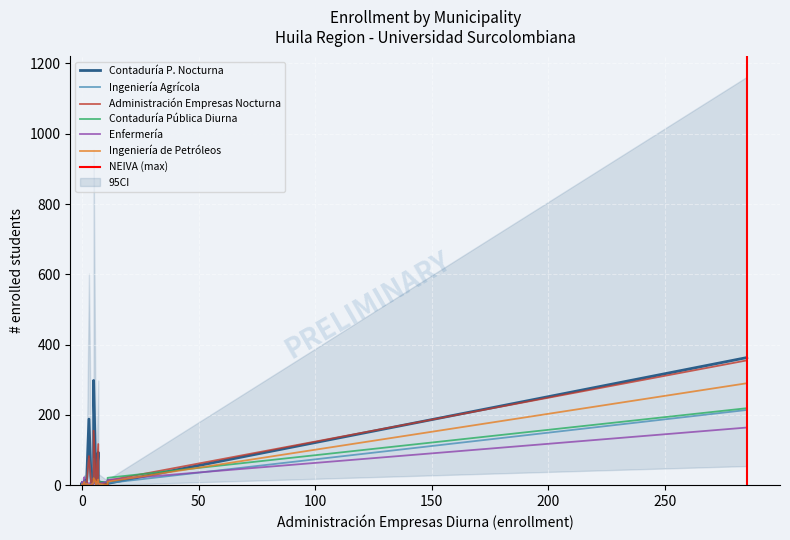

Reading left to right, extract all data points from this chart.

Contaduría Pública Nocturna: NEIVA=363	ACEVEDO=1	AGRADO=2	AIPE=6	ALGECIRAS=5	ALTAMIRA=1	BARAYA=3	CAMPOALEGRE=4	COLOMBIA=2	ELIAS=3	GARZON=93	GIGANTE=9	GUADALUPE=6	HOBO=0	IQUIRA=2	ISNOS=3	LA ARGENTINA=2	LA PLATA=188	NATAGA=6	OPORAPA=1	PALERMO=5	PALESTINA=2	PITAL=6	PITALITO=298	RIVERA=10	SALADOBLANCO=4	SAN AGUSTIN=9	SANTA MARIA=1	SUAZA=1	TARQUI=5	TELLO=3	TERUEL=2	TESALIA=9	TIMANA=14	VILLAVIEJA=0	YAGUARA=9	DESCONOCIDO=19
Ingeniería Agrícola: NEIVA=214	ACEVEDO=2	AGRADO=5	AIPE=4	ALGECIRAS=6	ALTAMIRA=1	BARAYA=0	CAMPOALEGRE=1	COLOMBIA=8	ELIAS=5	GARZON=91	GIGANTE=12	GUADALUPE=3	HOBO=2	IQUIRA=1	ISNOS=2	LA ARGENTINA=1	LA PLATA=76	NATAGA=6	OPORAPA=2	PALERMO=6	PALESTINA=1	PITAL=11	PITALITO=75	RIVERA=8	SALADOBLANCO=0	SAN AGUSTIN=3	SANTA MARIA=4	SUAZA=1	TARQUI=14	TELLO=5	TERUEL=2	TESALIA=4	TIMANA=11	VILLAVIEJA=0	YAGUARA=3	DESCONOCIDO=11
Administración Empresas Nocturna: NEIVA=355	ACEVEDO=1	AGRADO=3	AIPE=2	ALGECIRAS=0	ALTAMIRA=3	BARAYA=5	CAMPOALEGRE=2	COLOMBIA=1	ELIAS=1	GARZON=117	GIGANTE=3	GUADALUPE=2	HOBO=0	IQUIRA=1	ISNOS=1	LA ARGENTINA=0	LA PLATA=83	NATAGA=1	OPORAPA=0	PALERMO=13	PALESTINA=3	PITAL=3	PITALITO=155	RIVERA=10	SALADOBLANCO=2	SAN AGUSTIN=5	SANTA MARIA=2	SUAZA=0	TARQUI=5	TELLO=5	TERUEL=0	TESALIA=1	TIMANA=12	VILLAVIEJA=1	YAGUARA=3	DESCONOCIDO=20
Contaduría Pública Diurna: NEIVA=219	ACEVEDO=0	AGRADO=2	AIPE=1	ALGECIRAS=6	ALTAMIRA=0	BARAYA=3	CAMPOALEGRE=8	COLOMBIA=0	ELIAS=1	GARZON=3	GIGANTE=7	GUADALUPE=0	HOBO=2	IQUIRA=3	ISNOS=0	LA ARGENTINA=3	LA PLATA=0	NATAGA=0	OPORAPA=2	PALERMO=21	PALESTINA=1	PITAL=1	PITALITO=5	RIVERA=10	SALADOBLANCO=1	SAN AGUSTIN=12	SANTA MARIA=2	SUAZA=0	TARQUI=1	TELLO=1	TERUEL=3	TESALIA=5	TIMANA=4	VILLAVIEJA=1	YAGUARA=2	DESCONOCIDO=5
Enfermería: NEIVA=164	ACEVEDO=0	AGRADO=0	AIPE=2	ALGECIRAS=1	ALTAMIRA=2	BARAYA=2	CAMPOALEGRE=11	COLOMBIA=2	ELIAS=1	GARZON=12	GIGANTE=4	GUADALUPE=0	HOBO=1	IQUIRA=2	ISNOS=9	LA ARGENTINA=6	LA PLATA=6	NATAGA=2	OPORAPA=1	PALERMO=15	PALESTINA=0	PITAL=5	PITALITO=9	RIVERA=3	SALADOBLANCO=0	SAN AGUSTIN=22	SANTA MARIA=3	SUAZA=0	TARQUI=2	TELLO=2	TERUEL=0	TESALIA=1	TIMANA=3	VILLAVIEJA=1	YAGUARA=1	DESCONOCIDO=2
Ingeniería de Petróleos: NEIVA=290	ACEVEDO=1	AGRADO=1	AIPE=3	ALGECIRAS=0	ALTAMIRA=0	BARAYA=0	CAMPOALEGRE=0	COLOMBIA=0	ELIAS=3	GARZON=16	GIGANTE=9	GUADALUPE=0	HOBO=2	IQUIRA=0	ISNOS=0	LA ARGENTINA=2	LA PLATA=0	NATAGA=0	OPORAPA=0	PALERMO=10	PALESTINA=0	PITAL=2	PITALITO=20	RIVERA=4	SALADOBLANCO=0	SAN AGUSTIN=8	SANTA MARIA=1	SUAZA=1	TARQUI=5	TELLO=2	TERUEL=1	TESALIA=1	TIMANA=1	VILLAVIEJA=0	YAGUARA=4	DESCONOCIDO=7